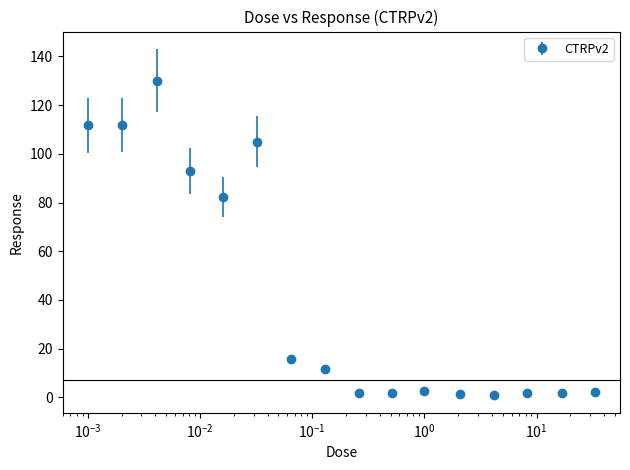

What is the value of the 1st point from the left?

111.7